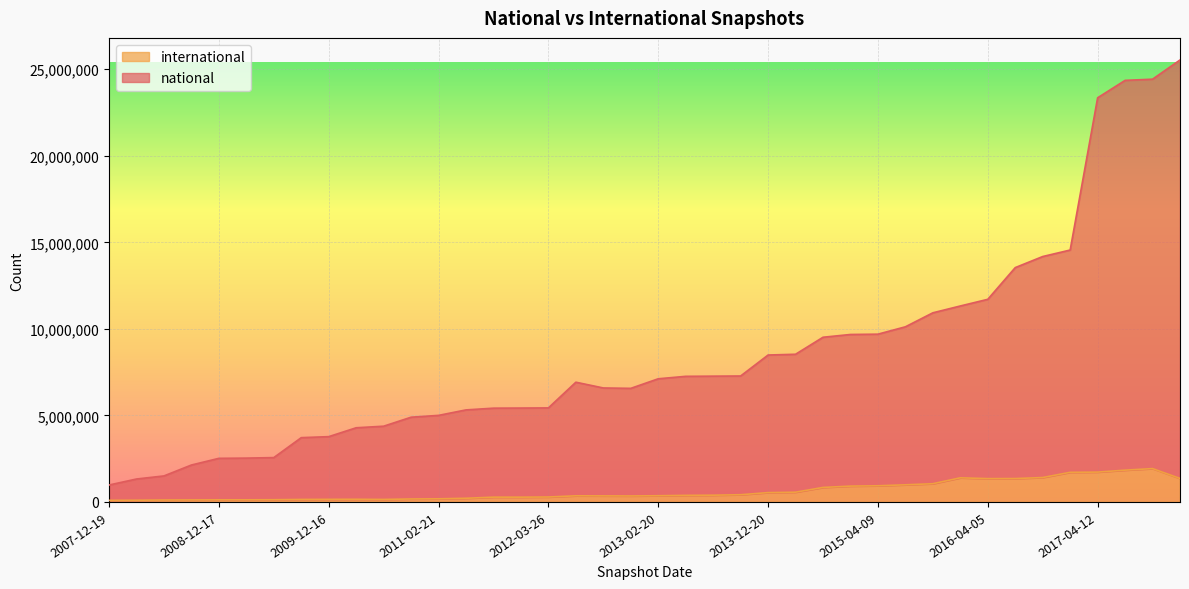

What position from the right is 2015-07-03?

11